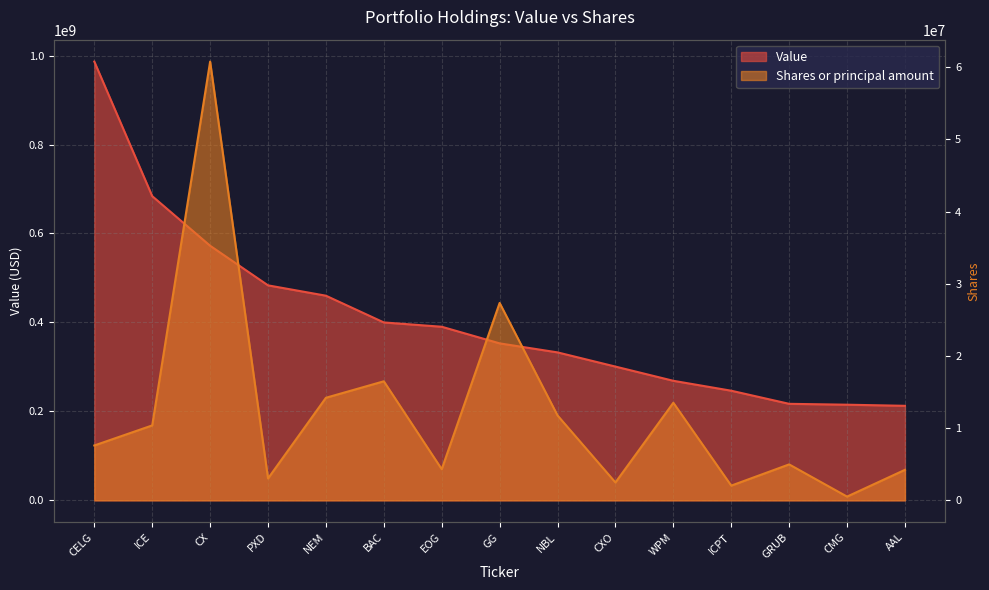

What is the sum of the Value values at ICPT and NEM?

706545000